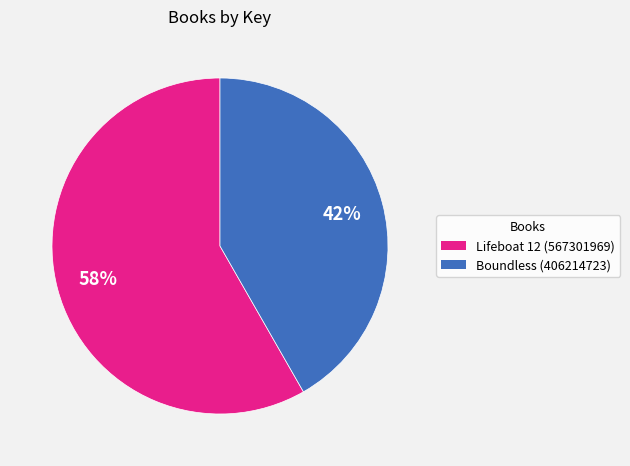

What is the majority slice?

Lifeboat 12 (567301969)